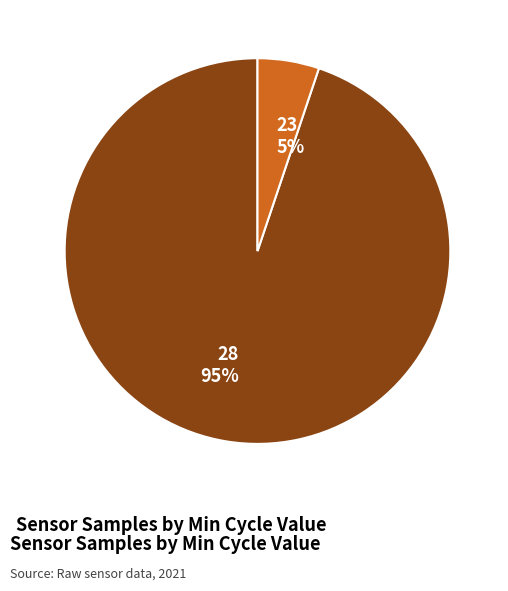

Rank the categories by value from lowest to highest.

23, 28